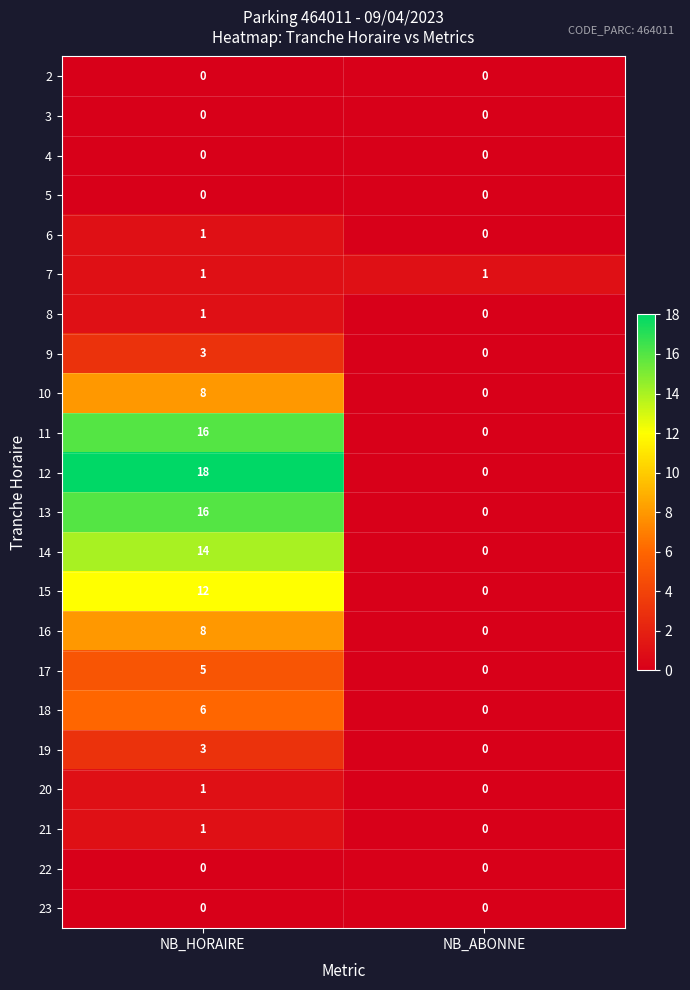

What is the difference between the 13 values at NB_HORAIRE and NB_ABONNE?

16